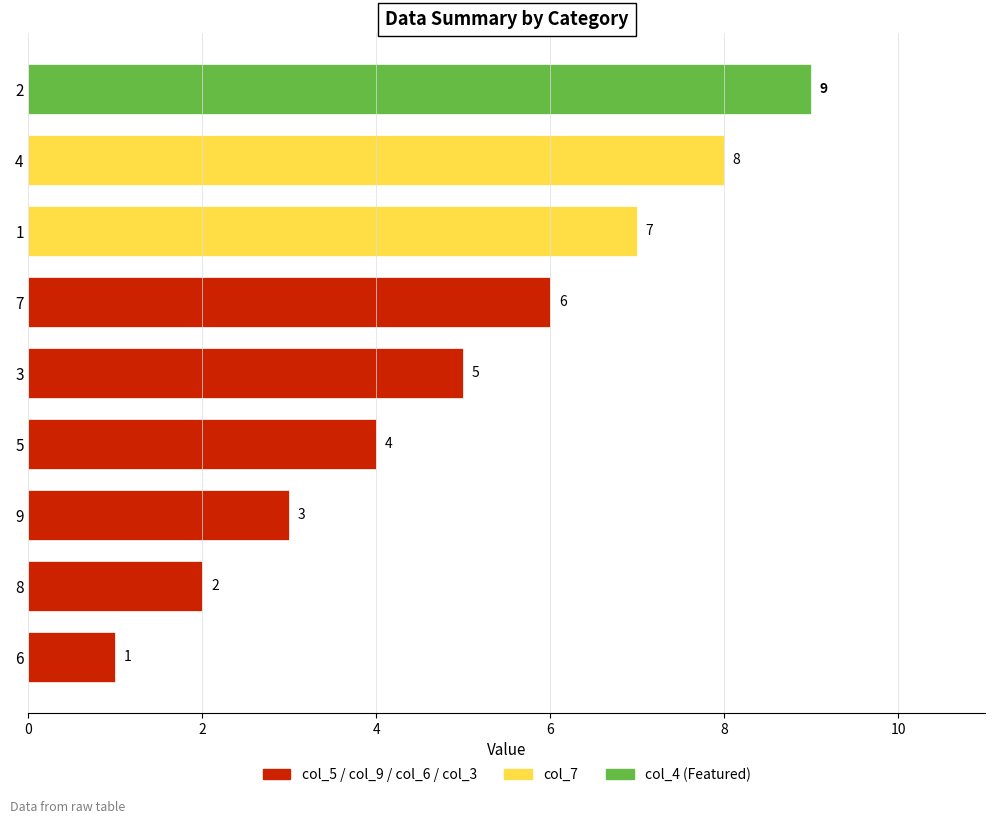

Reading top to bottom, what are all the values shown in this chart?

9	8	7	6	5	4	3	2	1